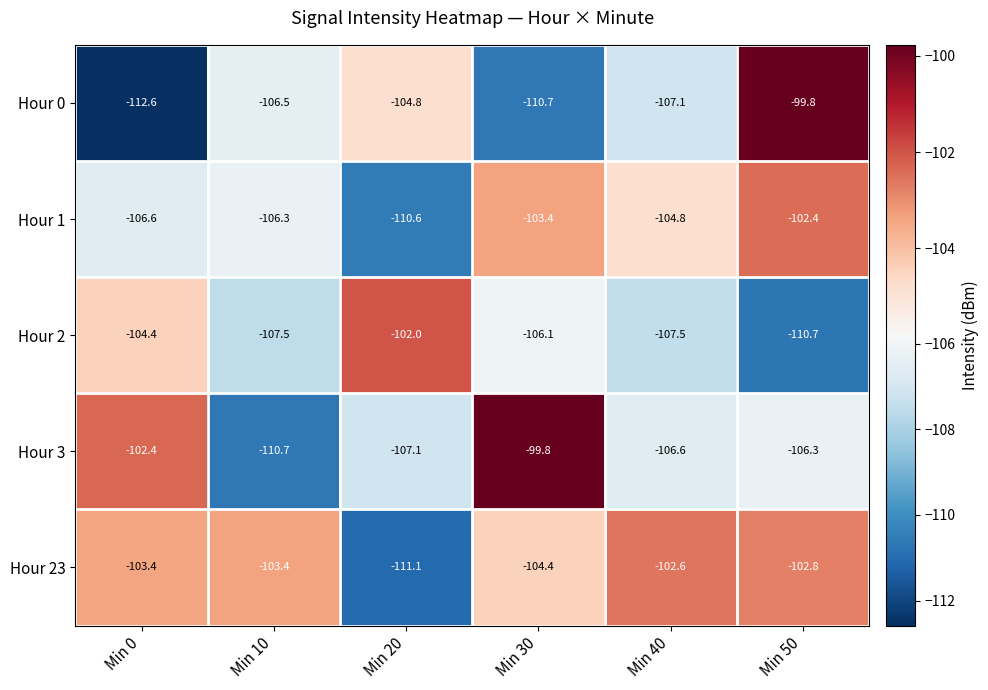

Which series has the largest range (max minus min)?

Hour 0